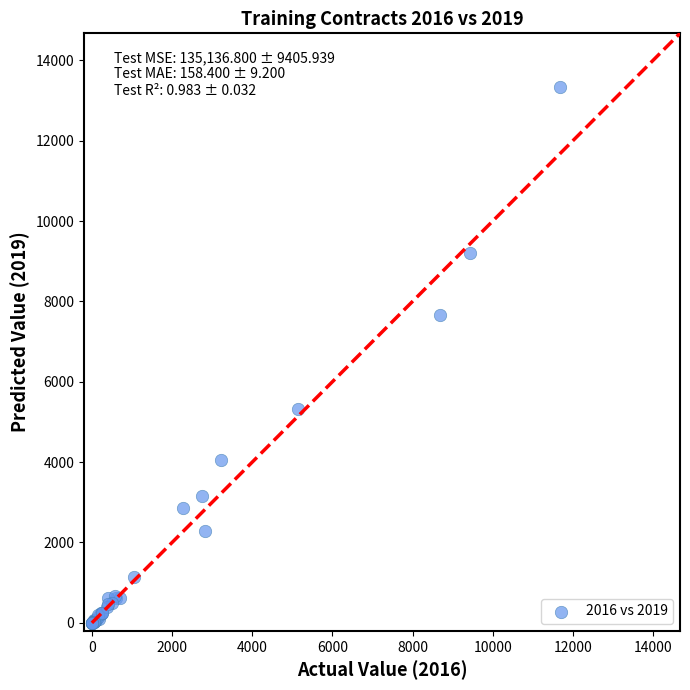

What Y value in the scatter plot is closest to 6669?

7668